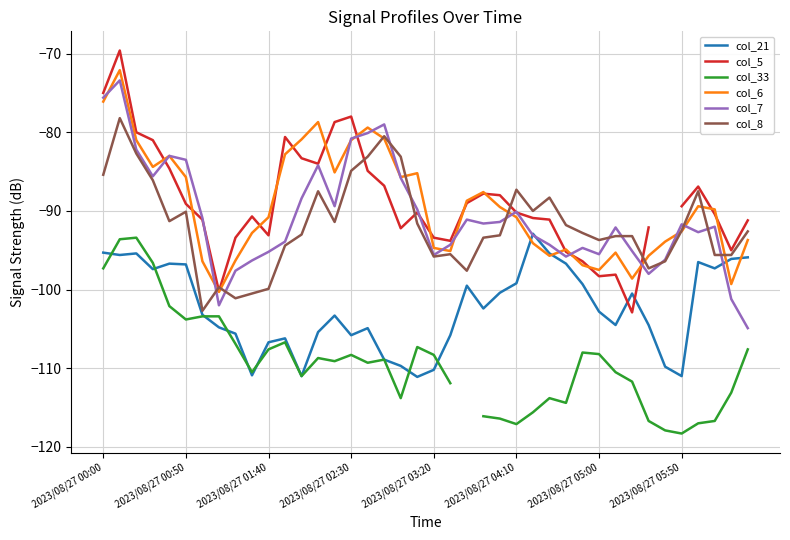

At how many categories does at least one series exceed -93?

32